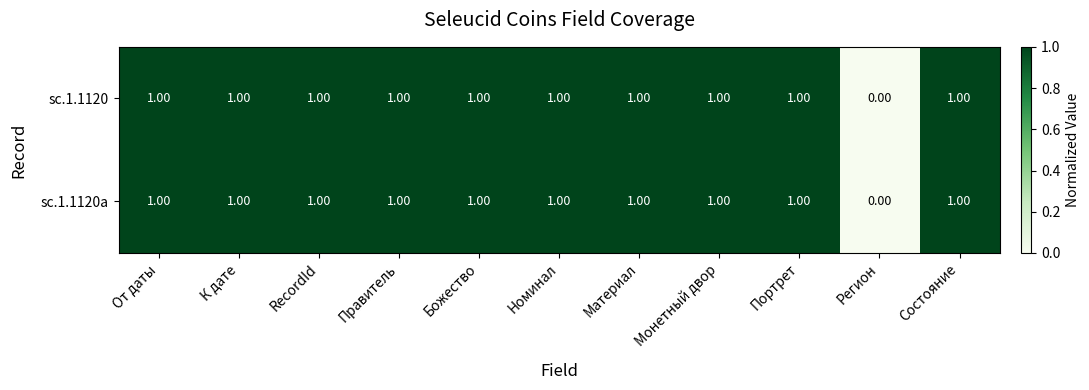

At which label is sc.1.1120a closest to 0?

Регион